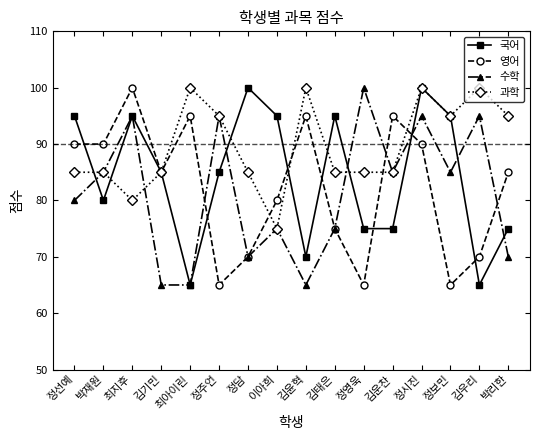

What is the difference between the 수학 values at 김우리 and 박리한?

25